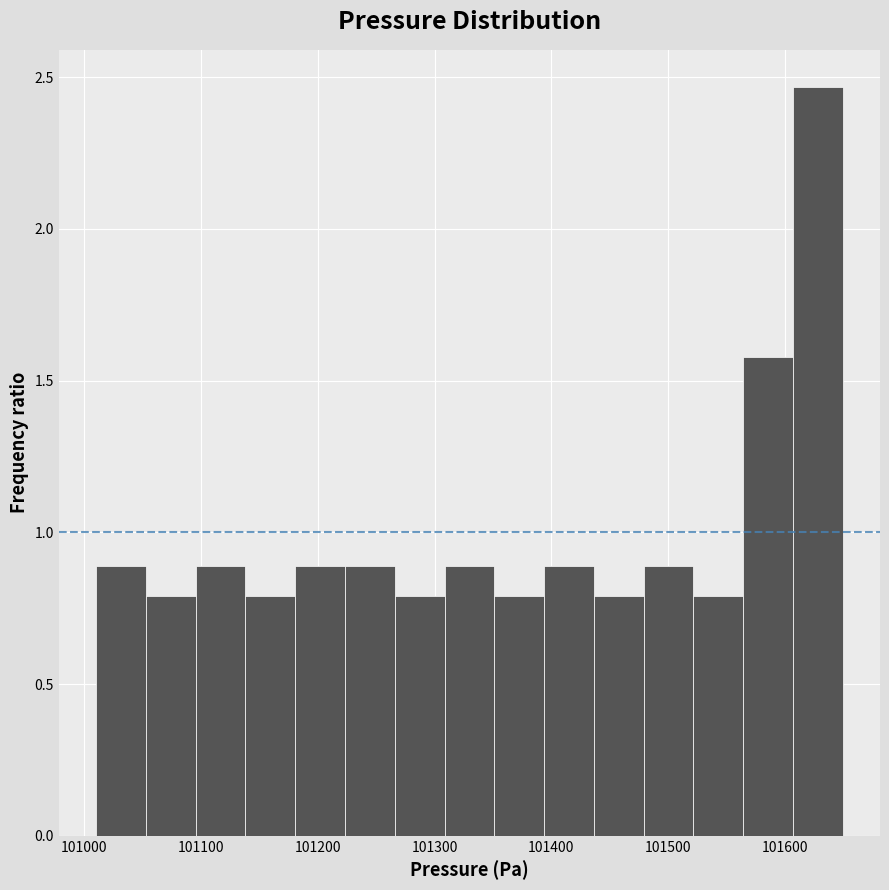

Which range on the x-axis has the tallest bar?

101610 to 101650